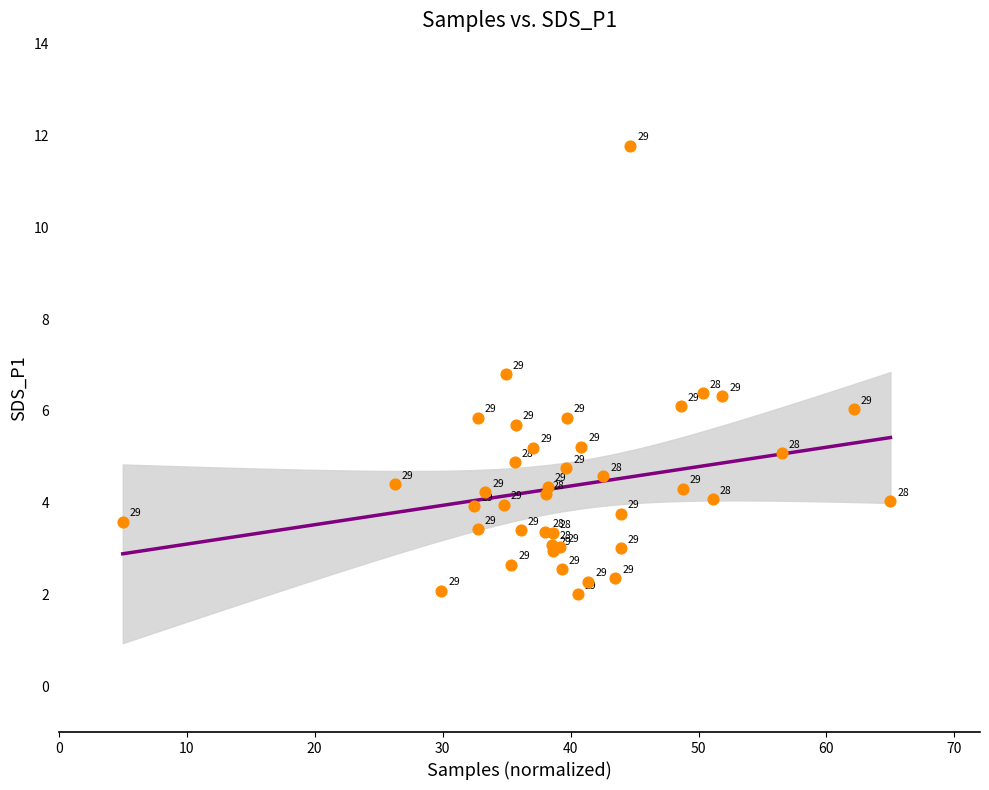

What Y value in the scatter plot is closest to 6?

6.0